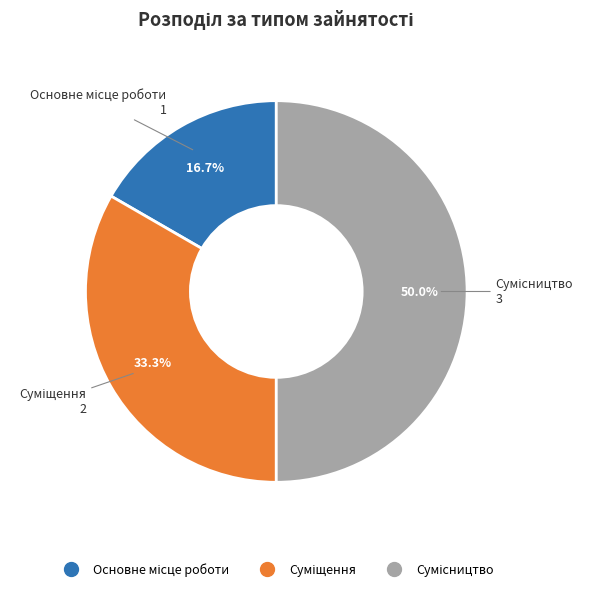

To the nearest percent, what portion does Сумісництво represent?

50%